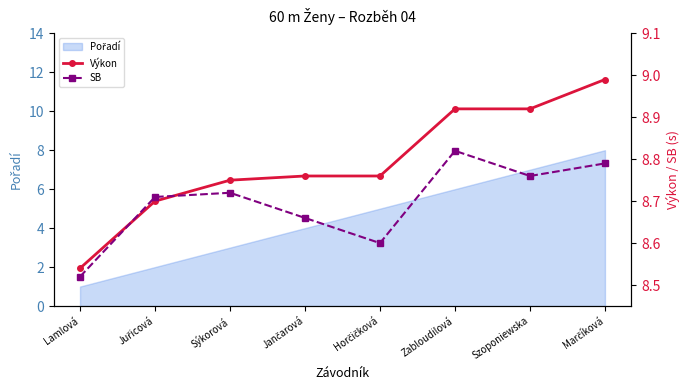

What is the minimum value for Výkon?

8.5